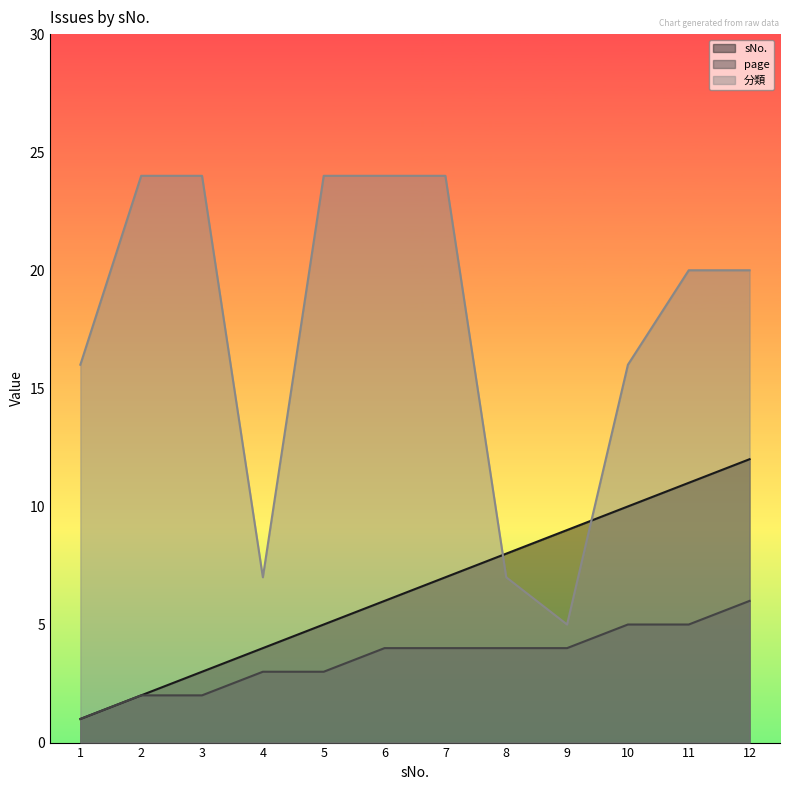

How many page values are between 3 and 5?

8